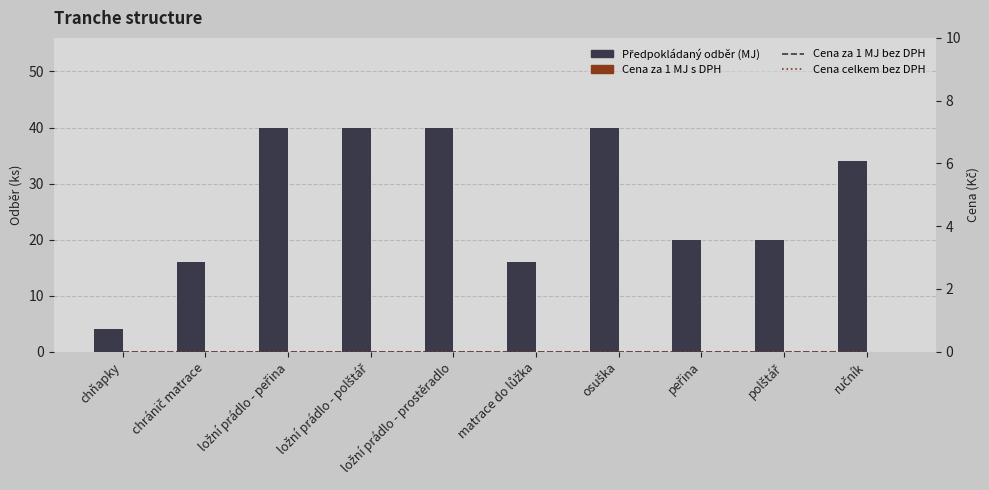

What are all the series names shown in the legend?

Předpokládaný odběr (MJ), Cena za 1 MJ s DPH, Cena za 1 MJ bez DPH, Cena celkem bez DPH